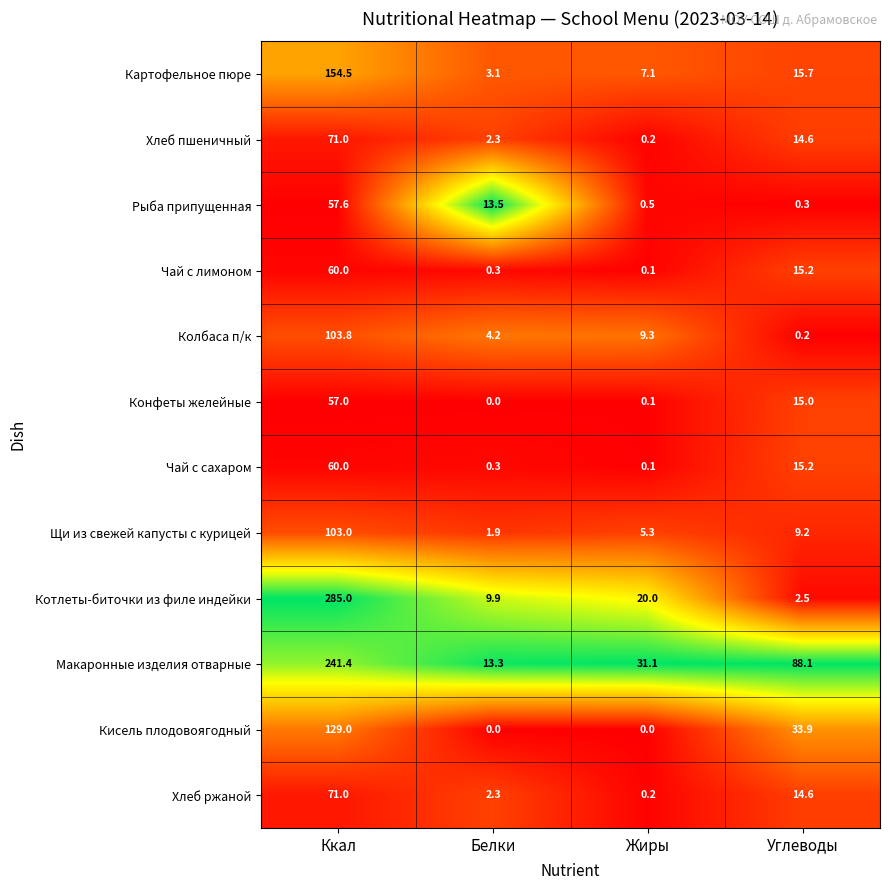

At how many categories does at least one series exceed 0?

4